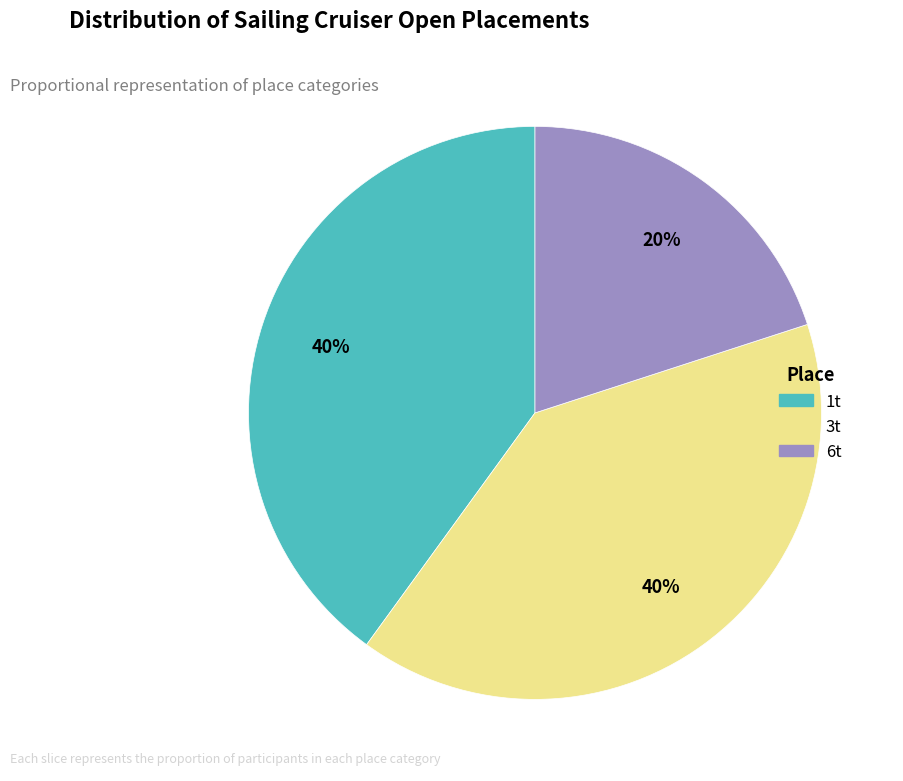

Which has a higher value, 6t or 3t?

3t